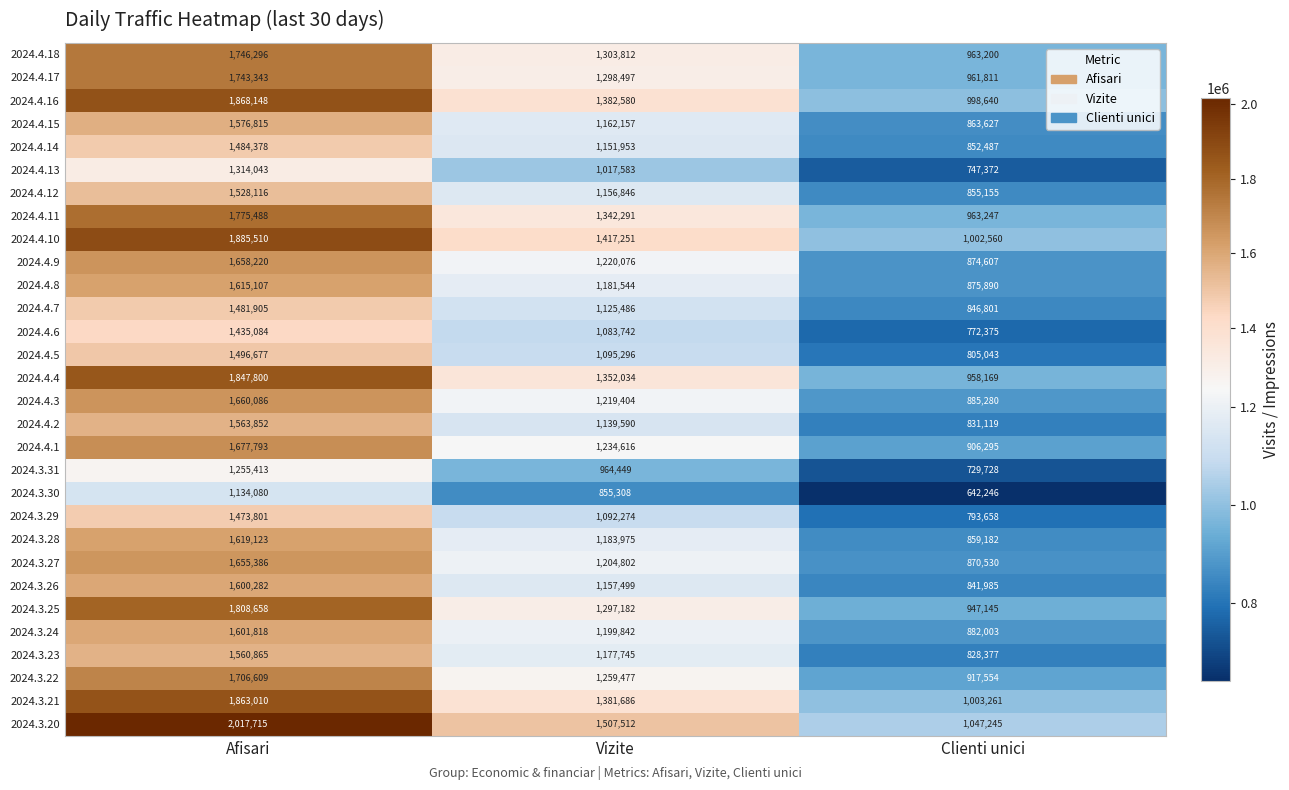

Which series has the largest total across all categories?

2024.3.20